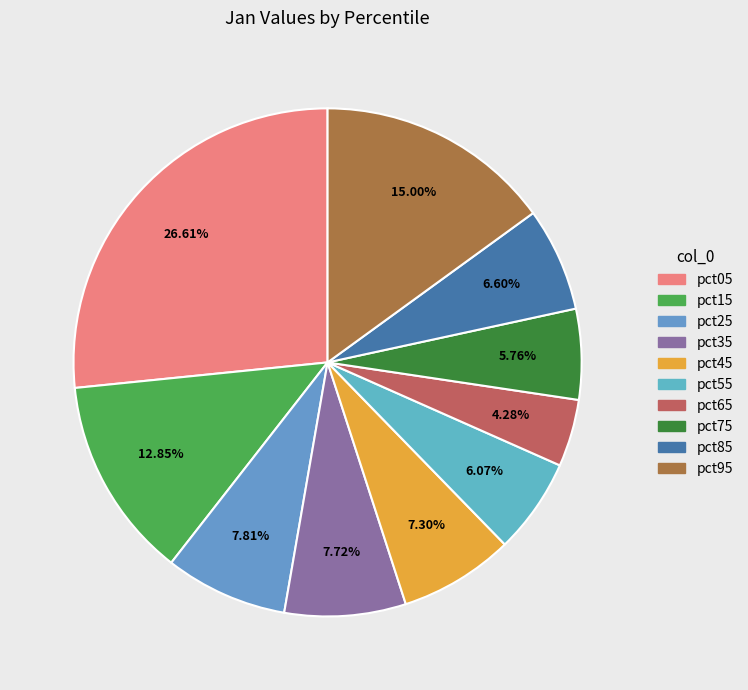

Is it true that pct25 is 1% of the pie?

False